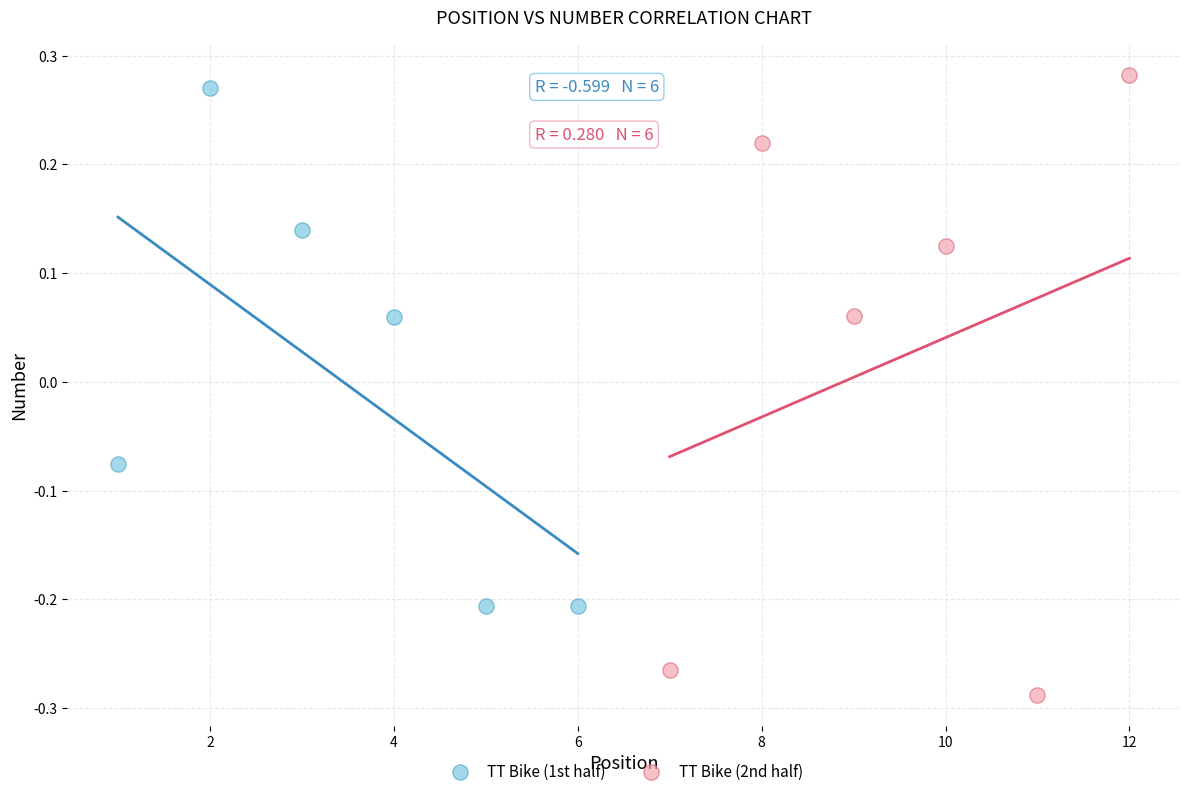

Which series reaches the minimum Y coordinate?

TT Bike (2nd half)